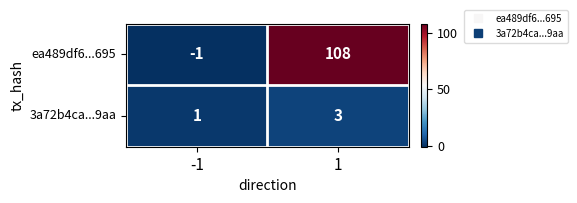

What is the maximum value shown in the chart?

108